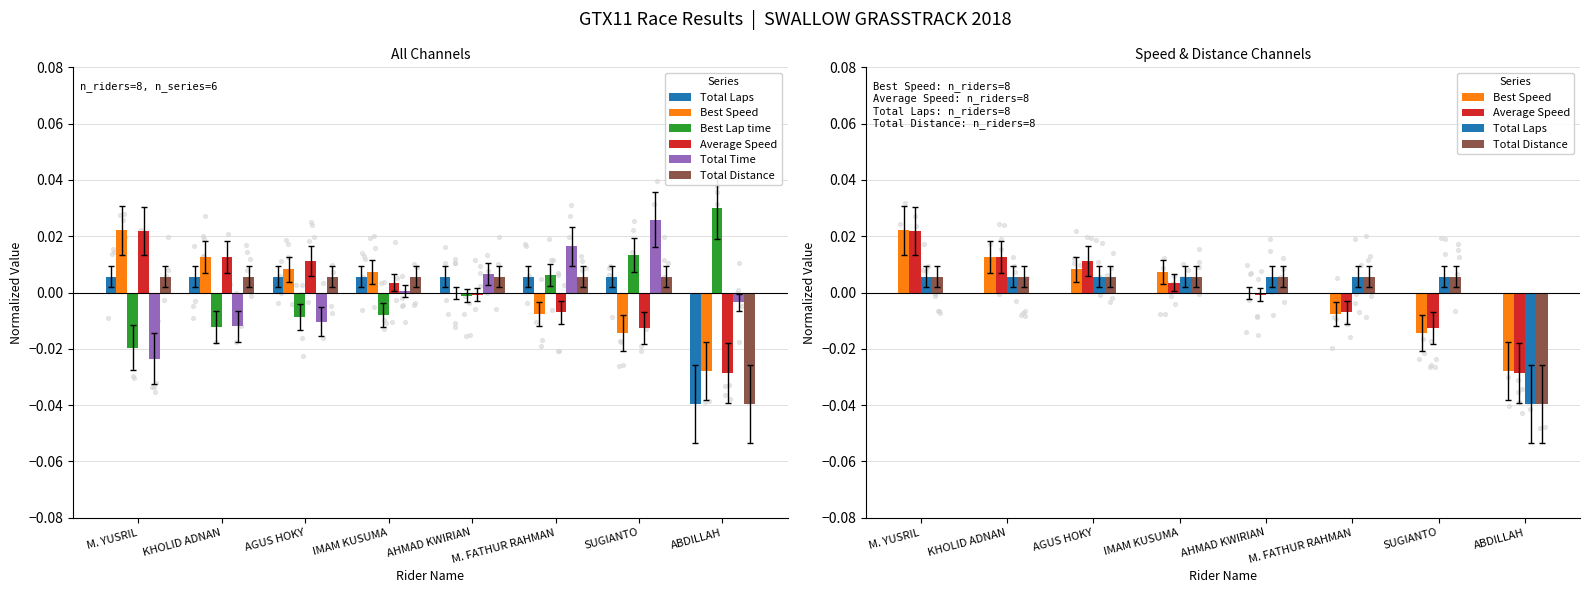

At which category is the sum across all series the highest?

SUGIANTO